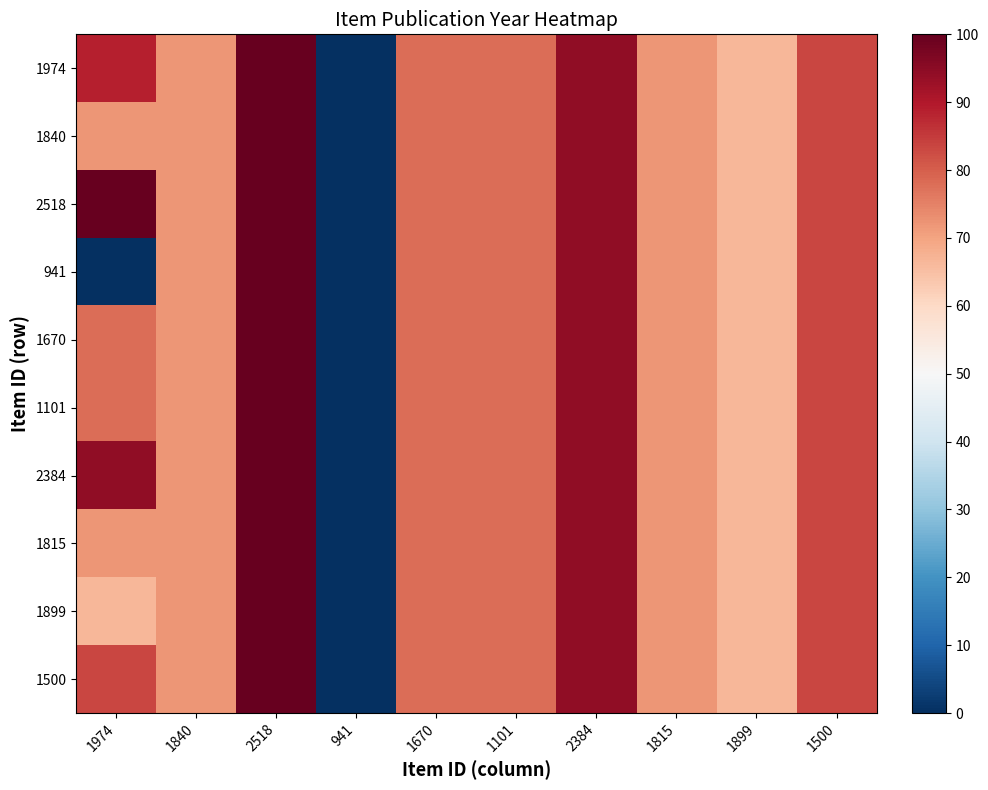

Which category has the highest value across all series?

2518